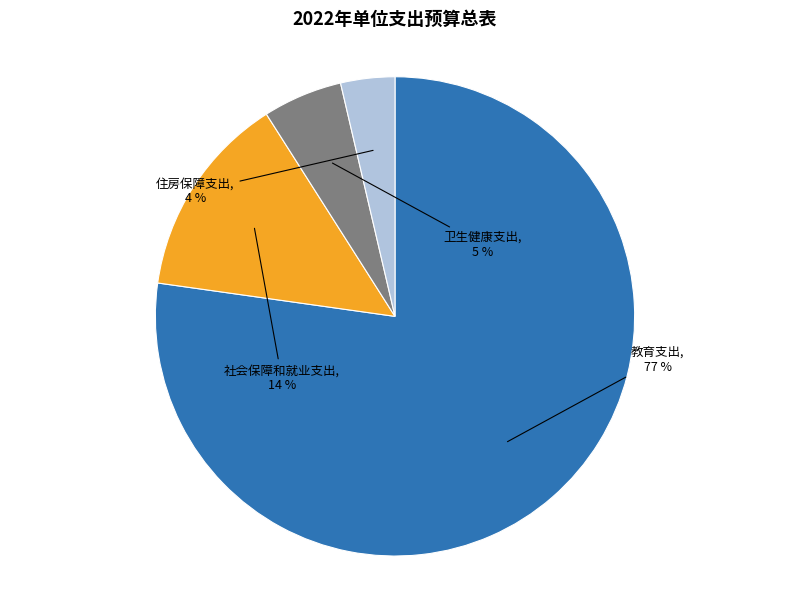

Which slice is the largest?

教育支出